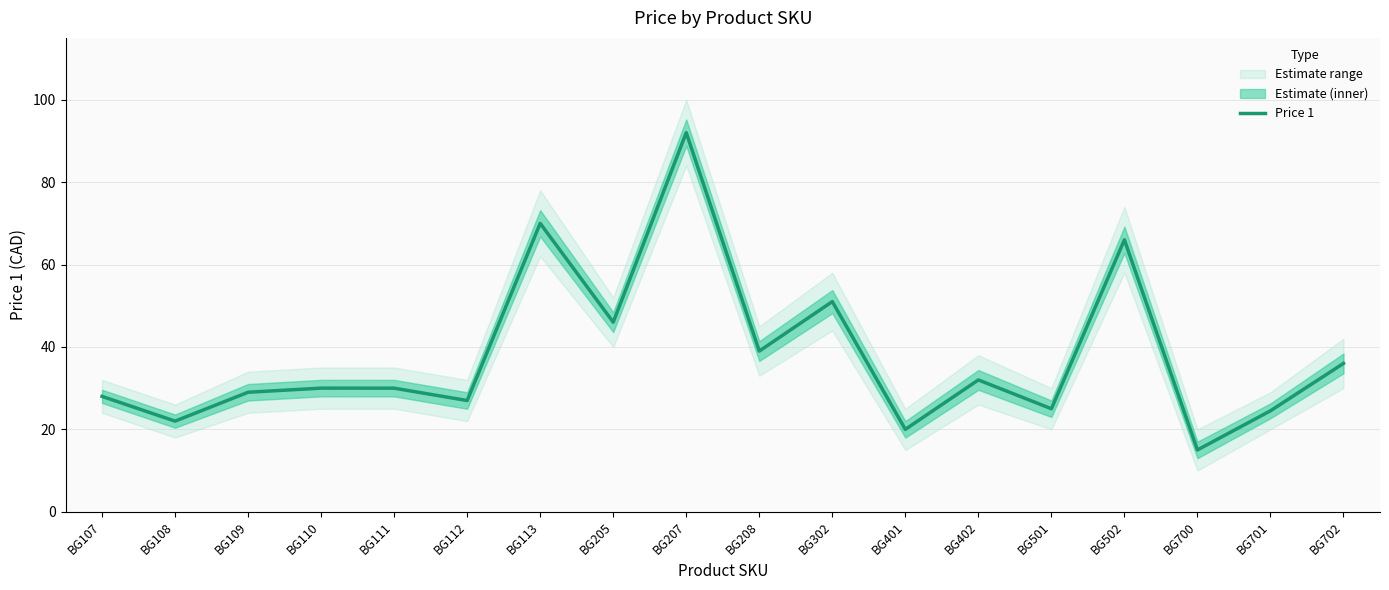

At which label does the data first exceed 30?

BG113